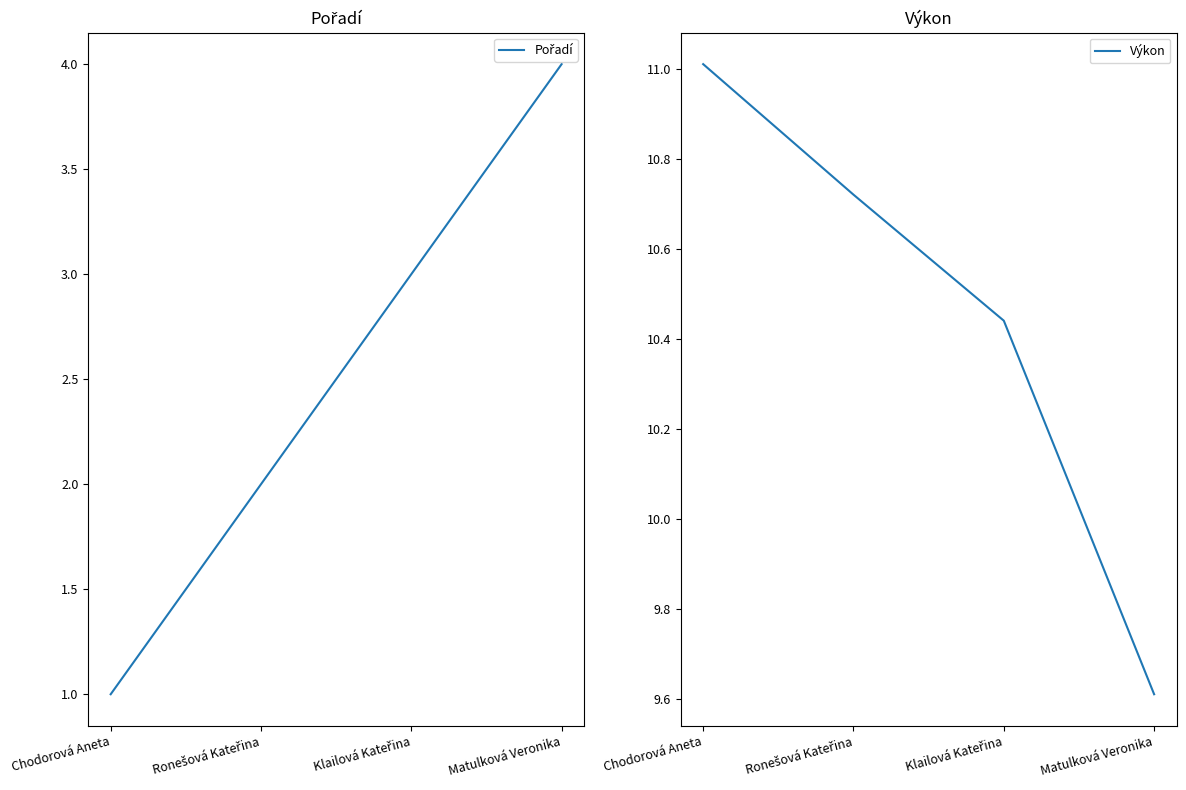

Between Ronešová Kateřina and Matulková Veronika, which series saw the biggest shift?

Pořadí